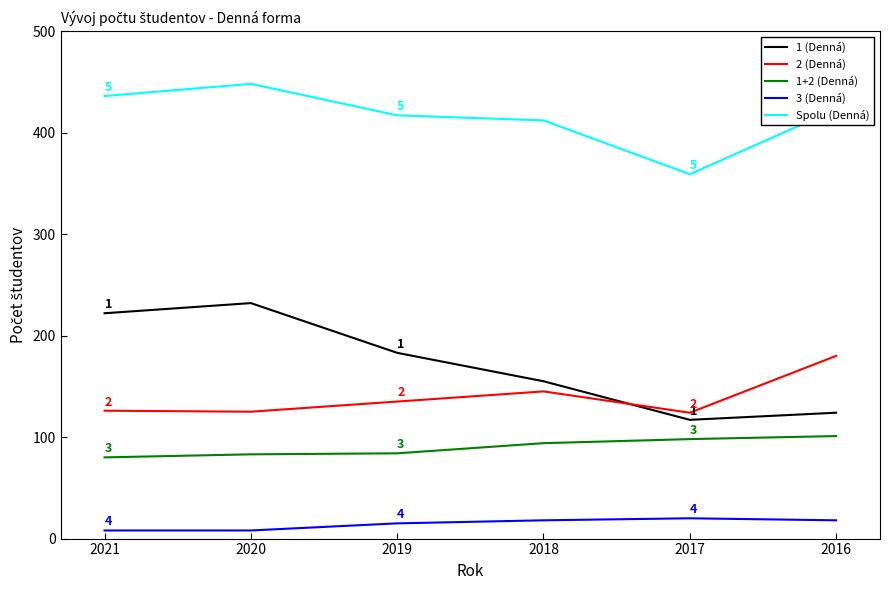

The 2 (Denná) series shows 227 at 2018. True or false?

False